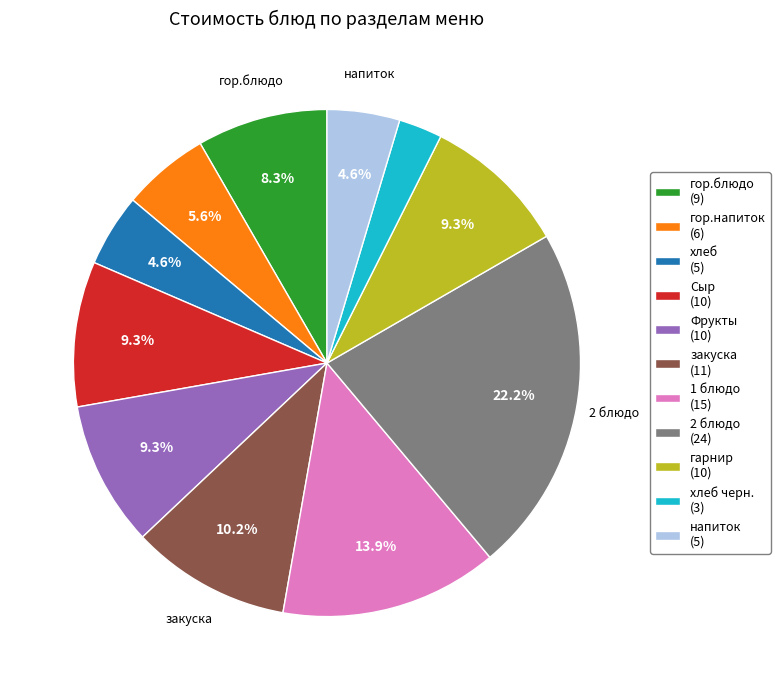

Does any single category account for the majority?

No